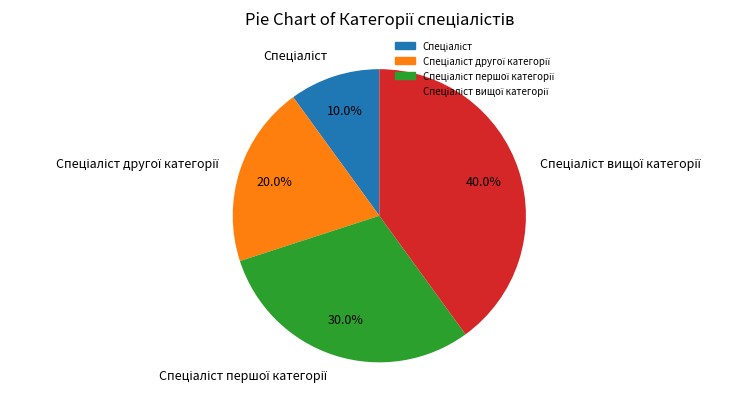

Does any single category account for the majority?

No